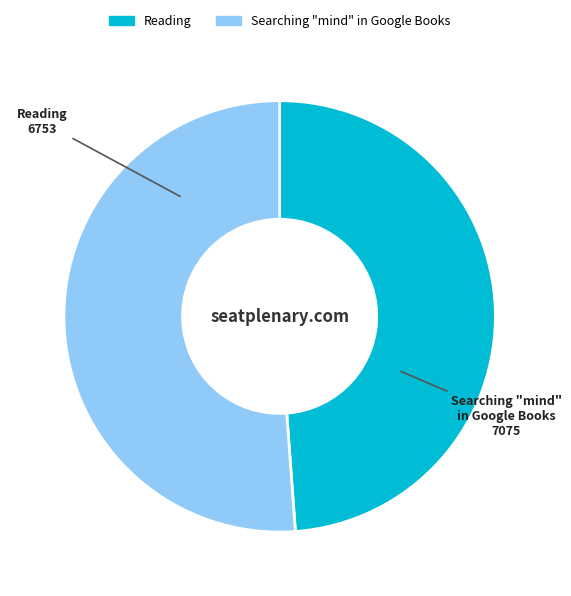

Is the sum of Reading and Searching "mind" in Google Books greater than half?

Yes